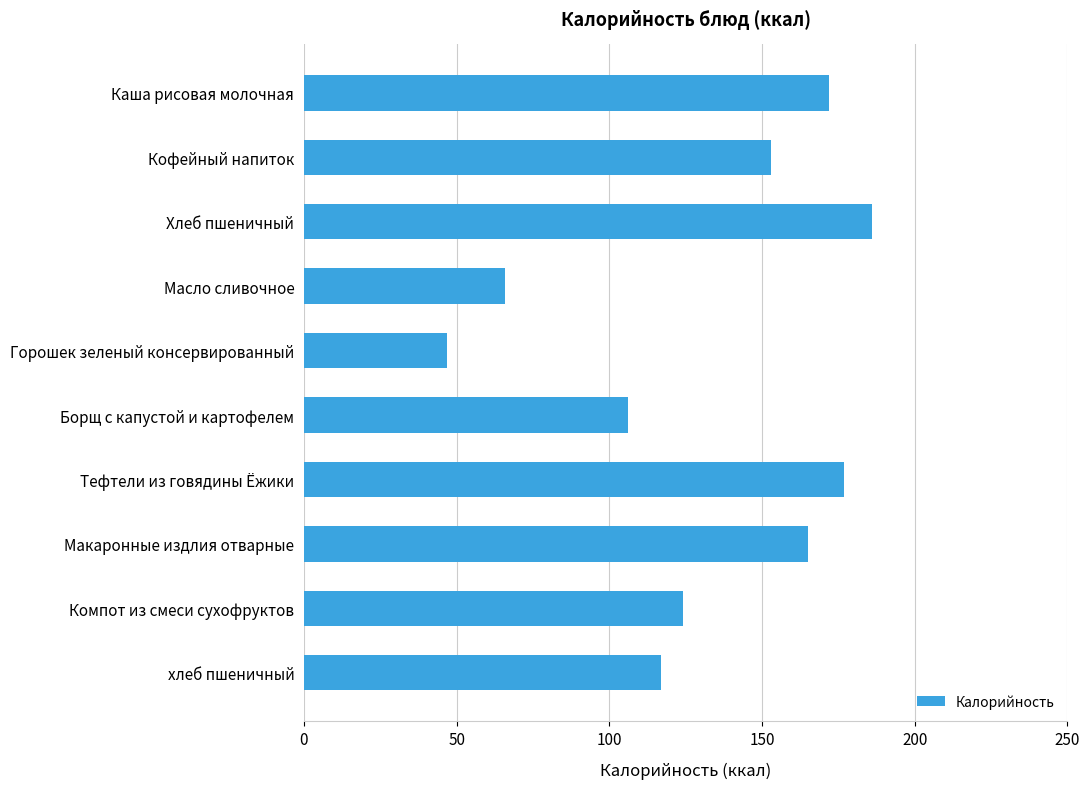

Rank the categories by value from lowest to highest.

Горошек зеленый консервированный, Масло сливочное, Борщ с капустой и картофелем, хлеб пшеничный, Компот из смеси сухофруктов, Кофейный напиток, Макаронные издлия отварные, Каша рисовая молочная, Тефтели из говядины Ёжики, Хлеб пшеничный